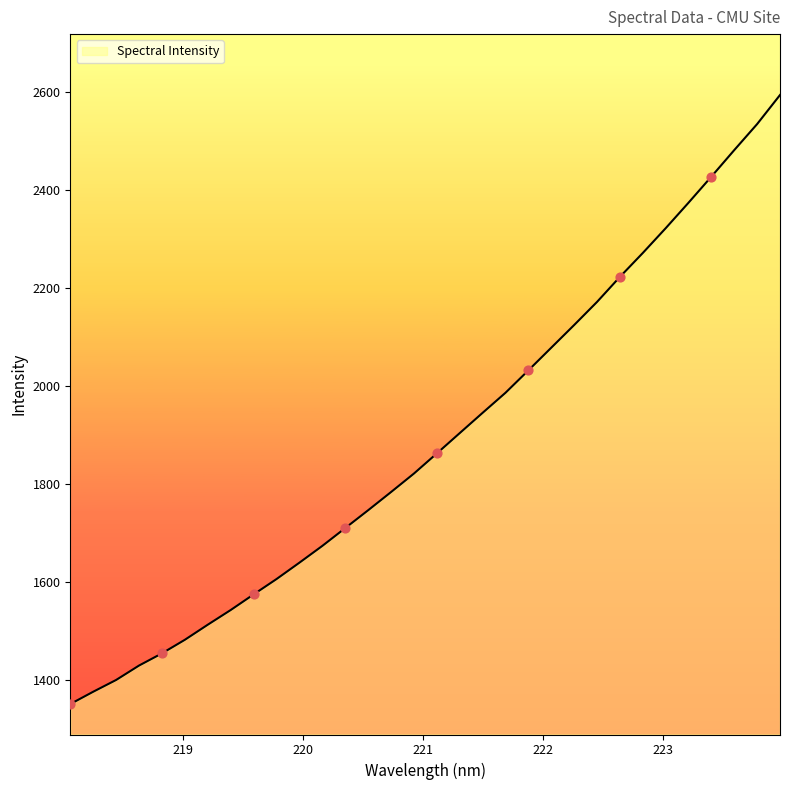

What is the difference between the maximum and minimum values?

1243.1